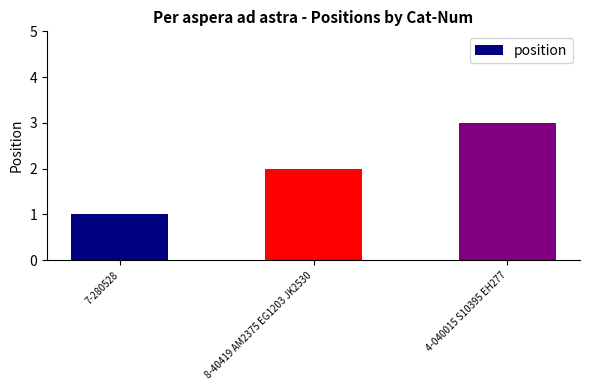

Rank the categories by value from highest to lowest.

4-040015 S10395 EH277, 8-40419 AM2375 EG1203 JK2530, 7-280528